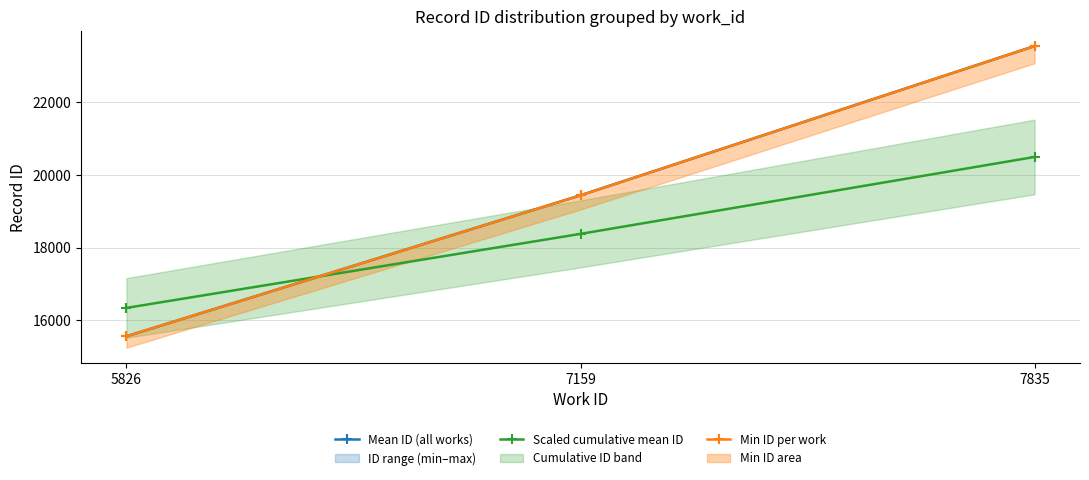

The value of Min ID per work at 5826 is 23003.1. True or false?

False